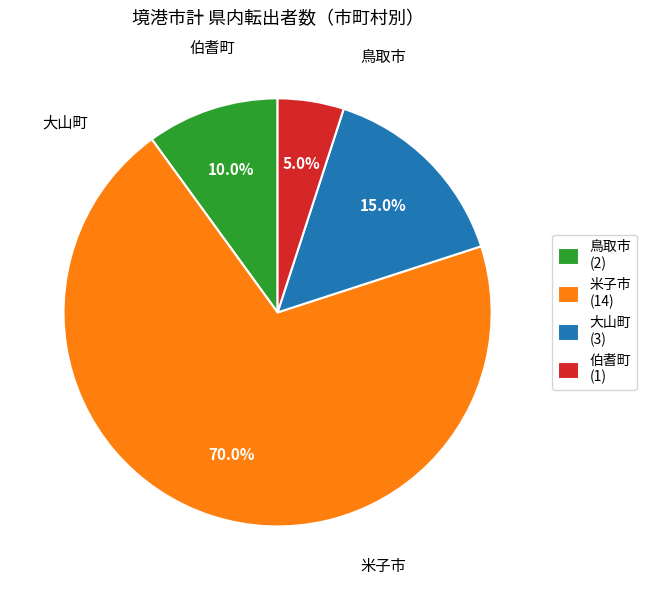

To the nearest percent, what is the average slice percentage?

25%